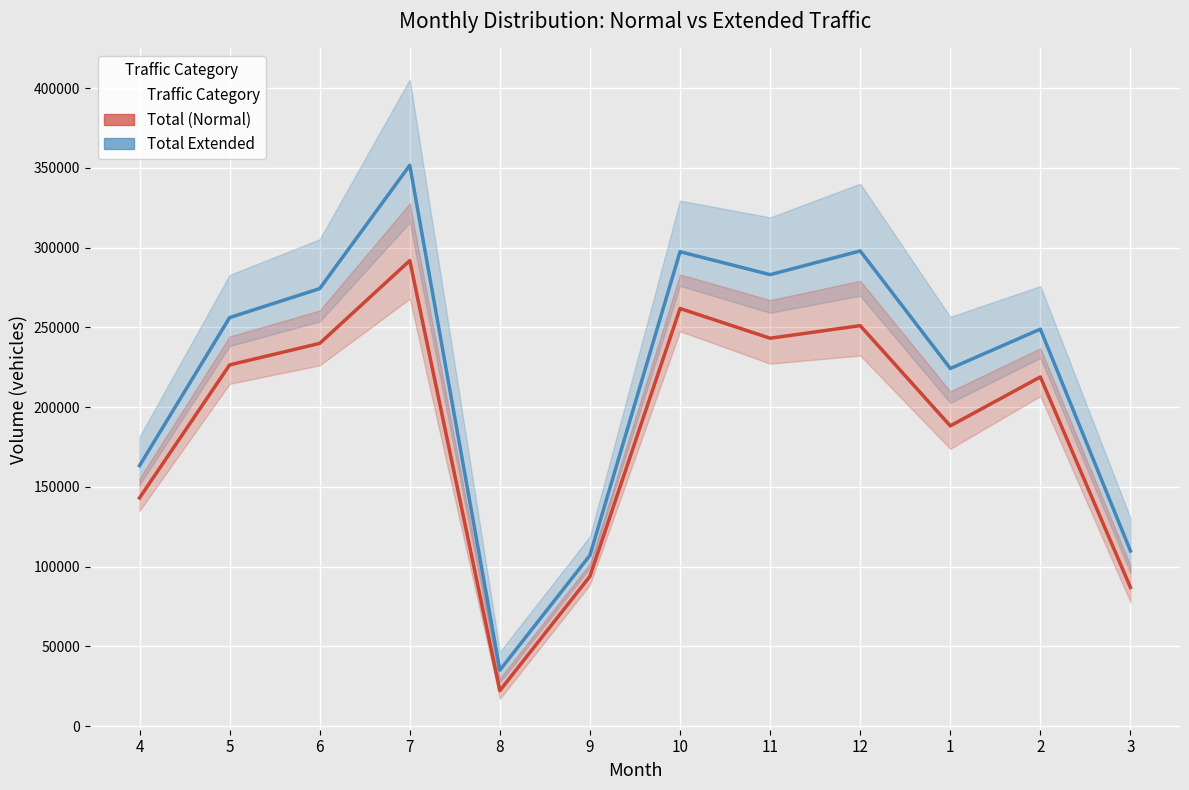

What is the average value of the Total (Normal) series?

188966